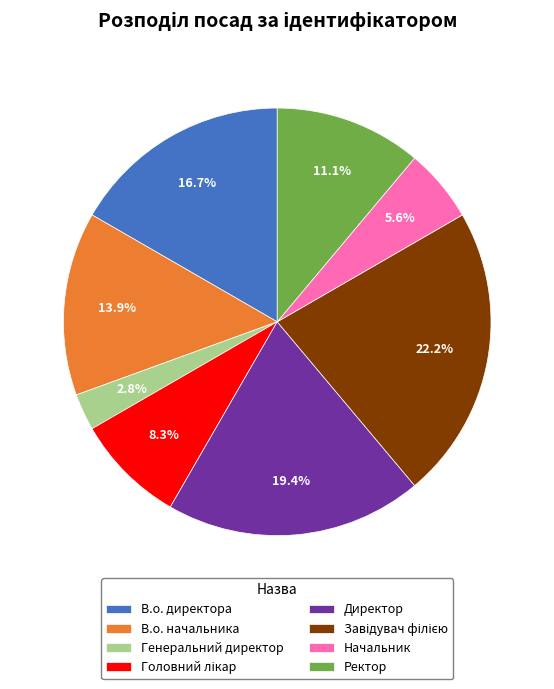

Count the number of slices in the pie.

8